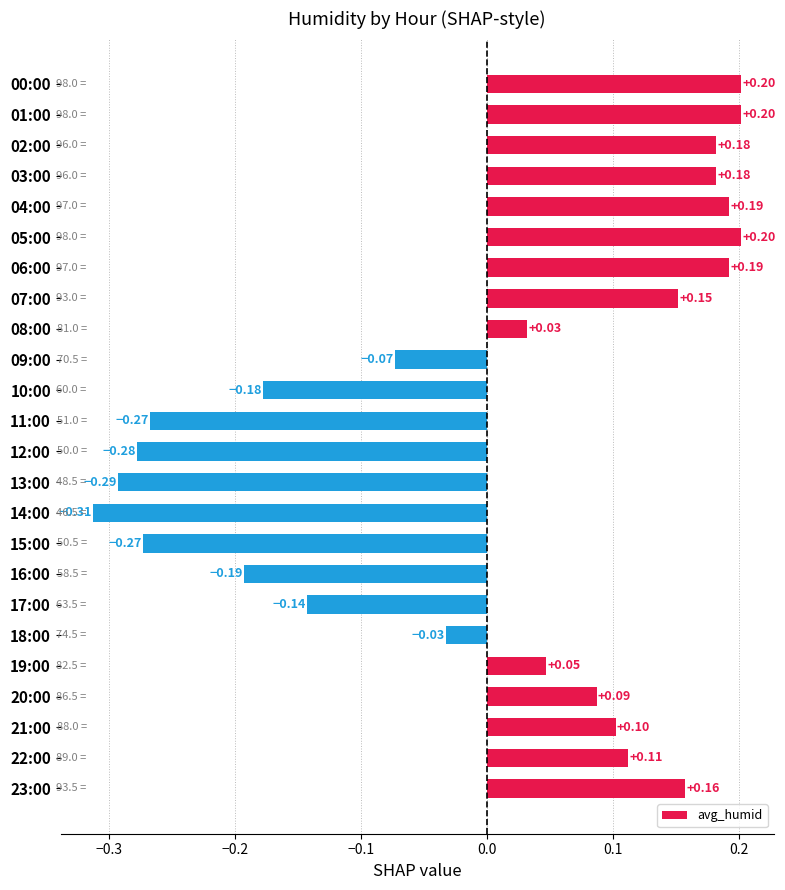

What is the difference between the values at 13:00 and 03:00?

0.5